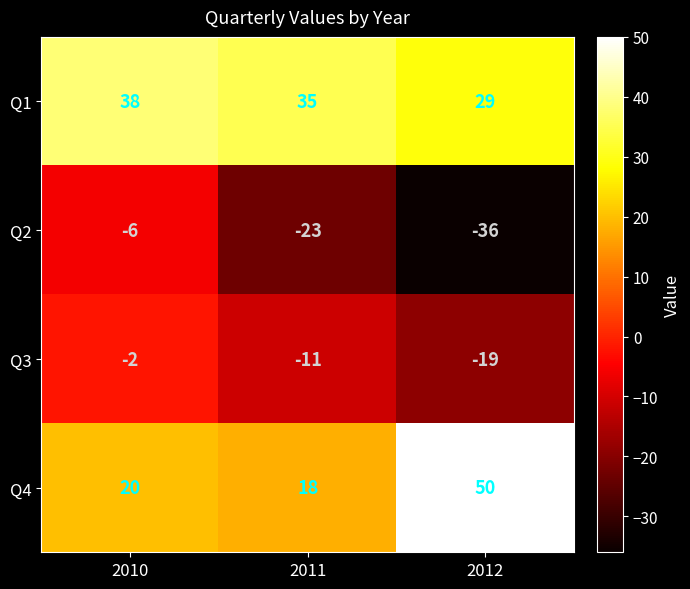

The value of Q3 at 2012 is -19. True or false?

True